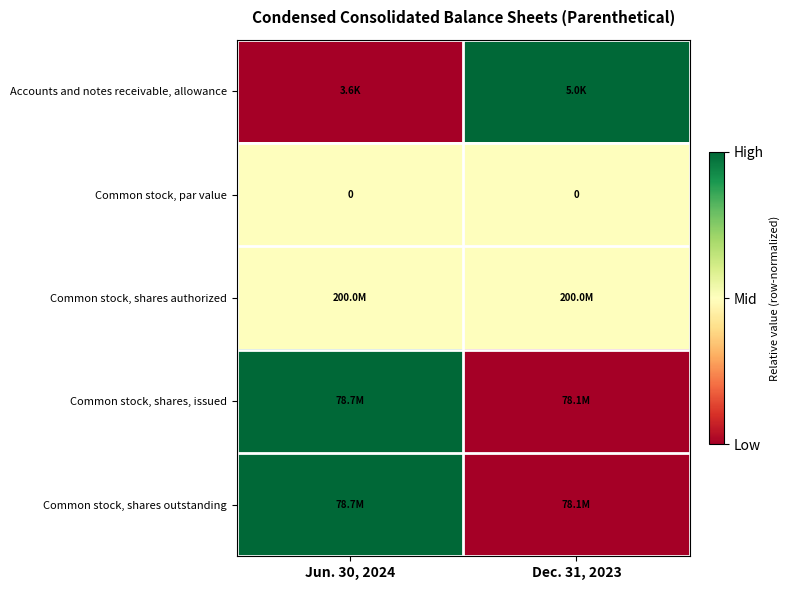

The value of Common stock, par value at Dec. 31, 2023 is 0.0. True or false?

True